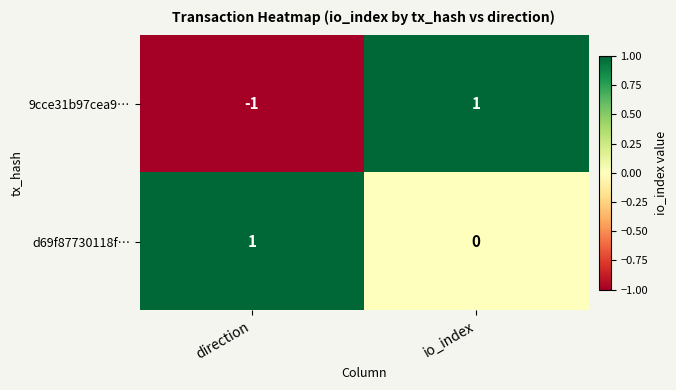

What is the spread (max minus min) of values at direction?

2